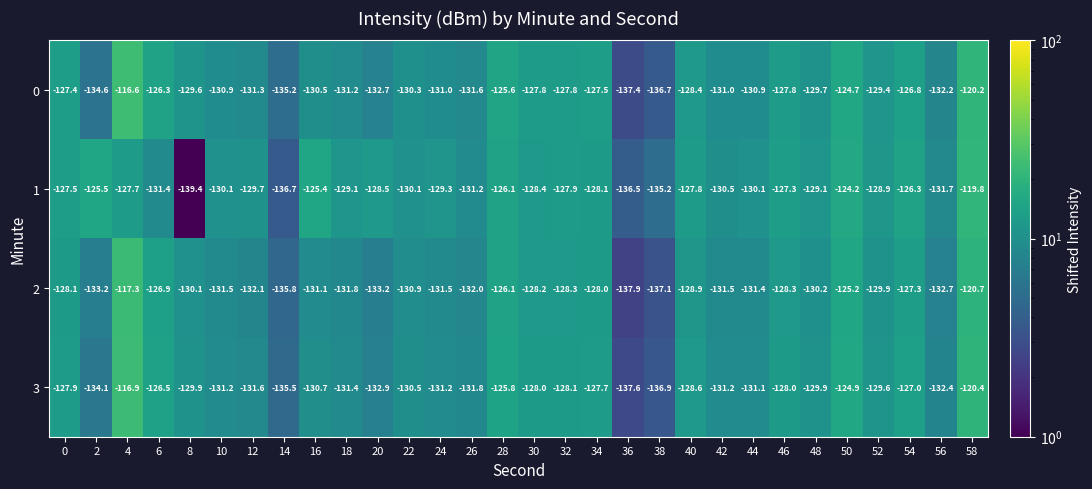

What is the sum of all 0 values?

-3883.1